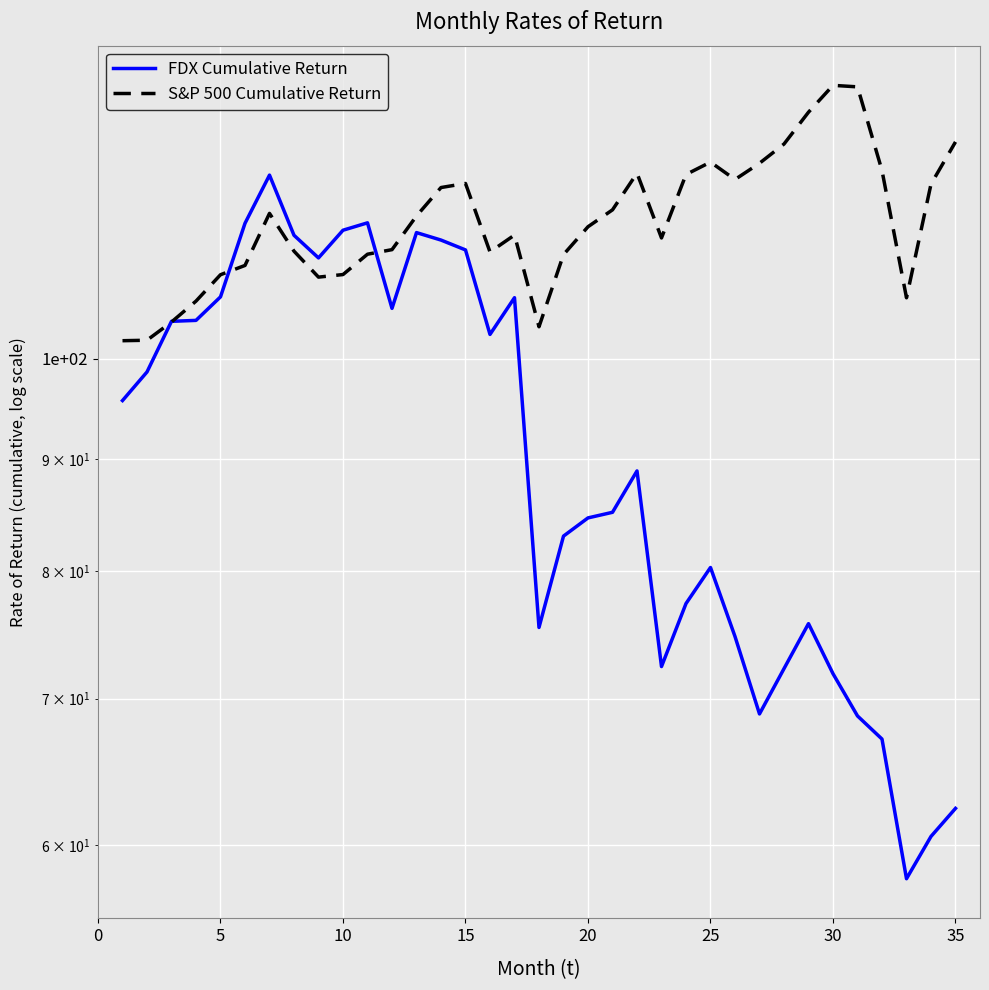

What are all the series names shown in the legend?

FDX Cumulative Return, S&P 500 Cumulative Return